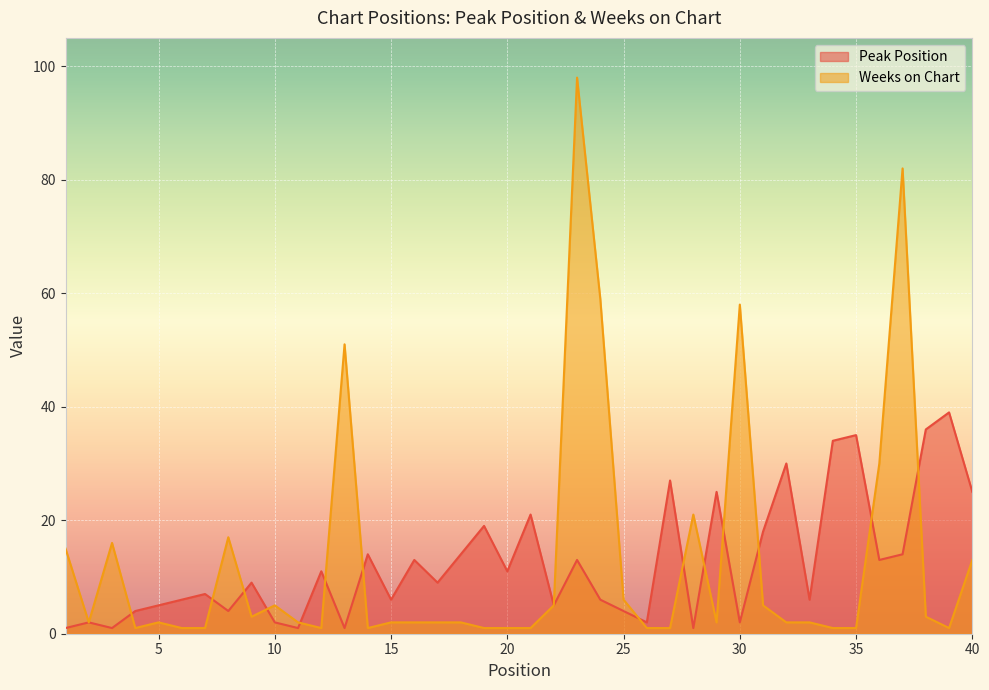

What is the difference between the maximum and minimum values in the Peak Position series?

38